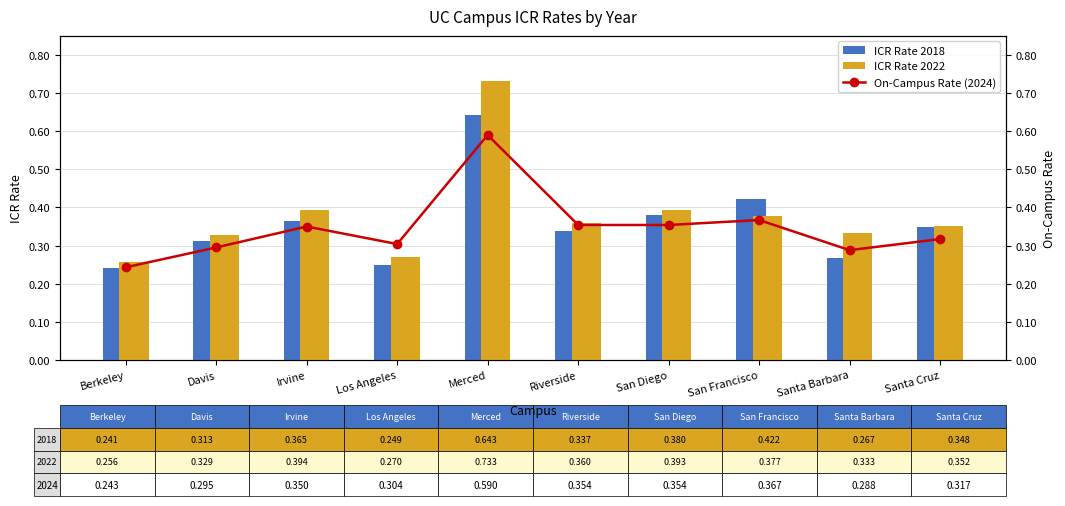

Rank the series by their maximum value, from lowest to highest.

On-Campus Rate (2024), ICR Rate 2018, ICR Rate 2022